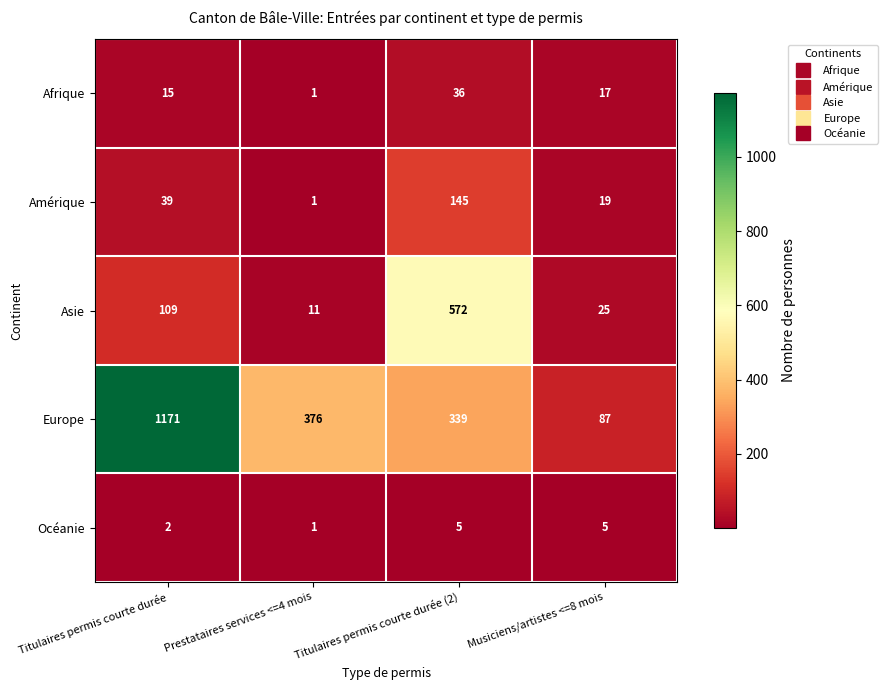

What is the total value across all series at Musiciens/artistes <=8 mois?

153